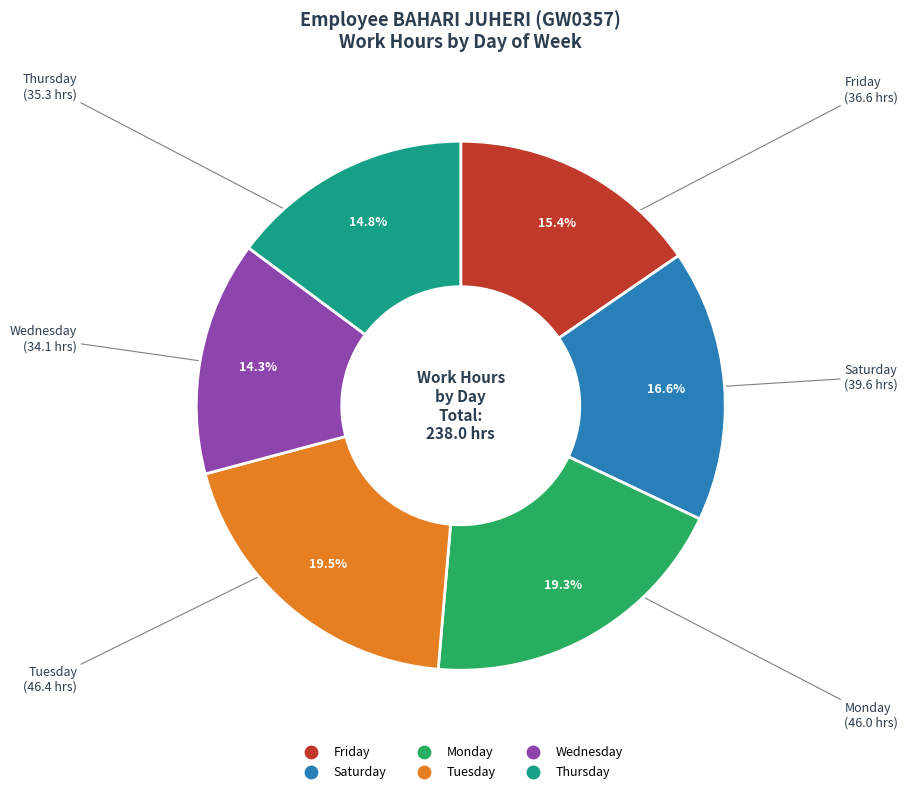

How many slices are in this pie chart?

6